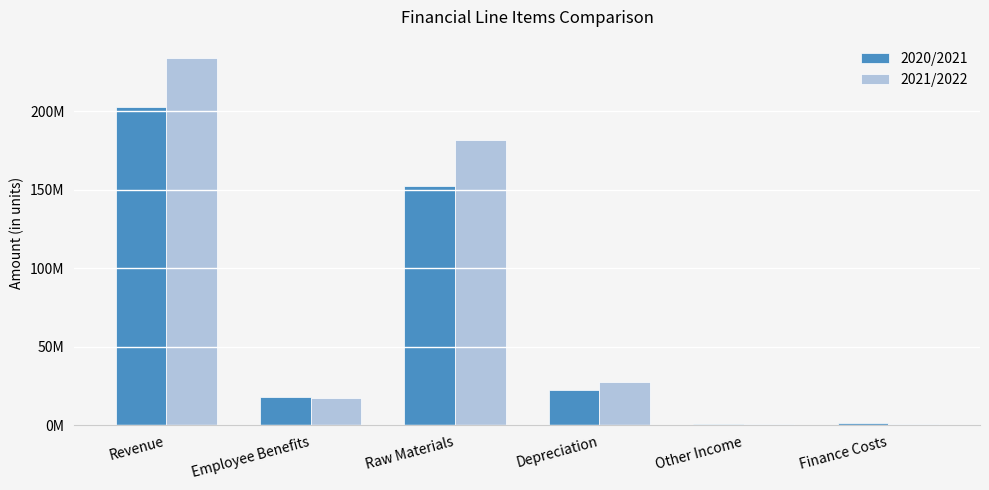

Is the value of 2021/2022 at Raw Materials greater than the value of 2020/2021 at Revenue?

No